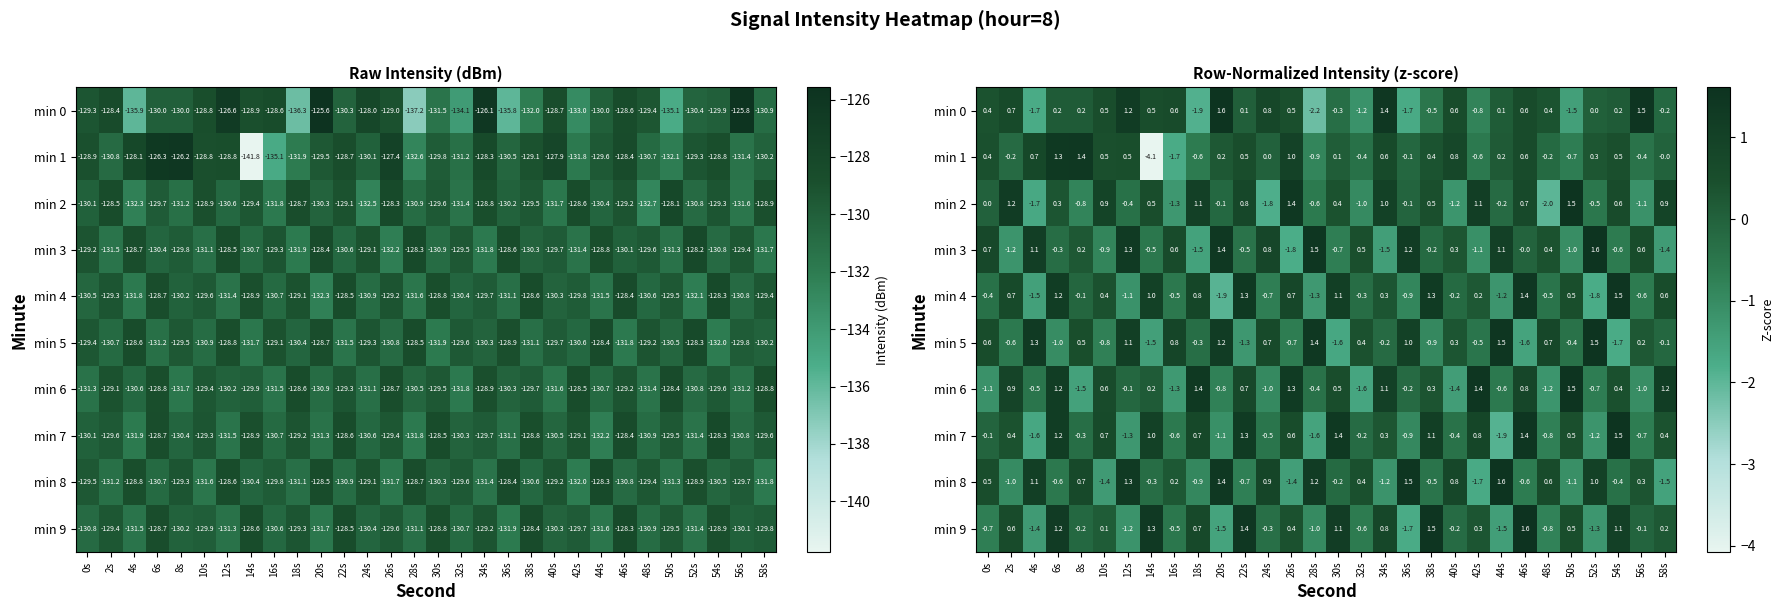

At which label is min 9 closest to 0?

56s